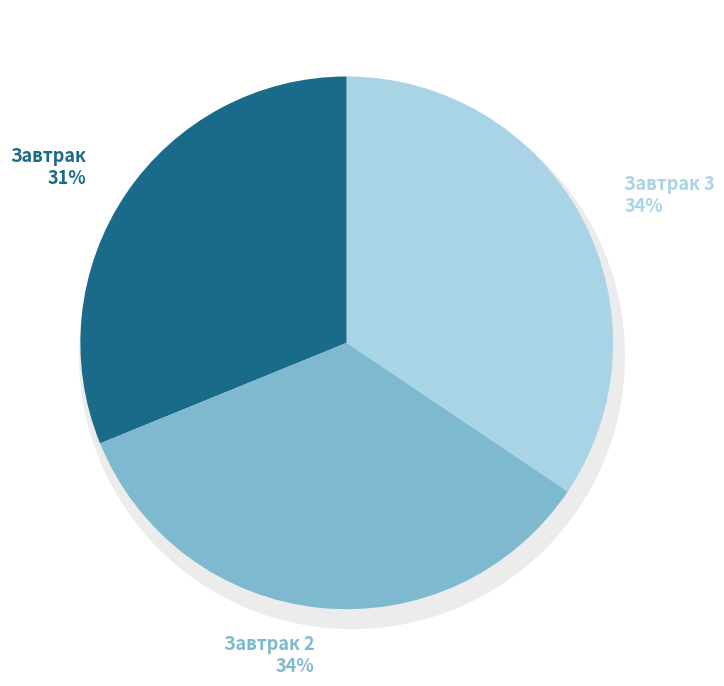

What percentage is the Завтрак 2 slice, to the nearest percent?

34%